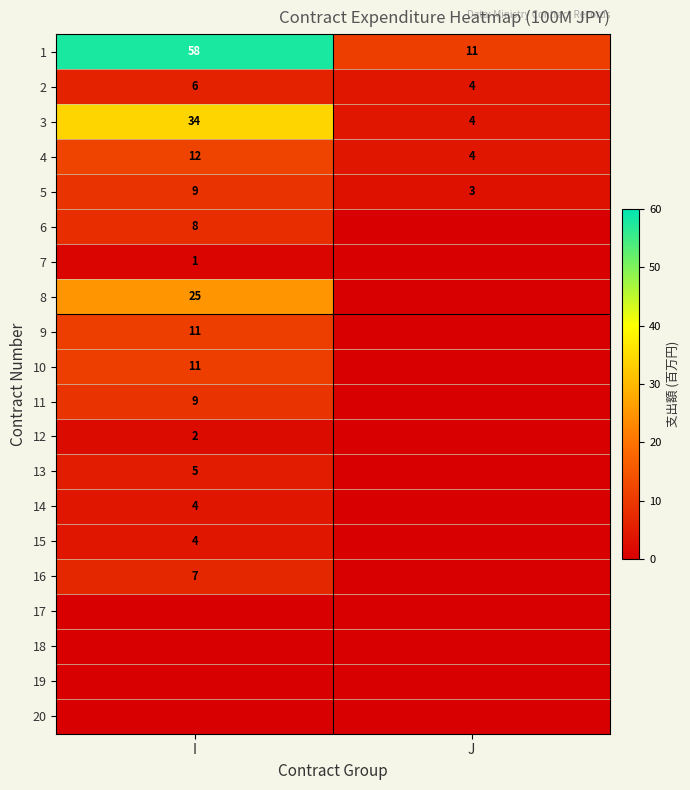

Is the value of 7 at I greater than the value of 5 at I?

No